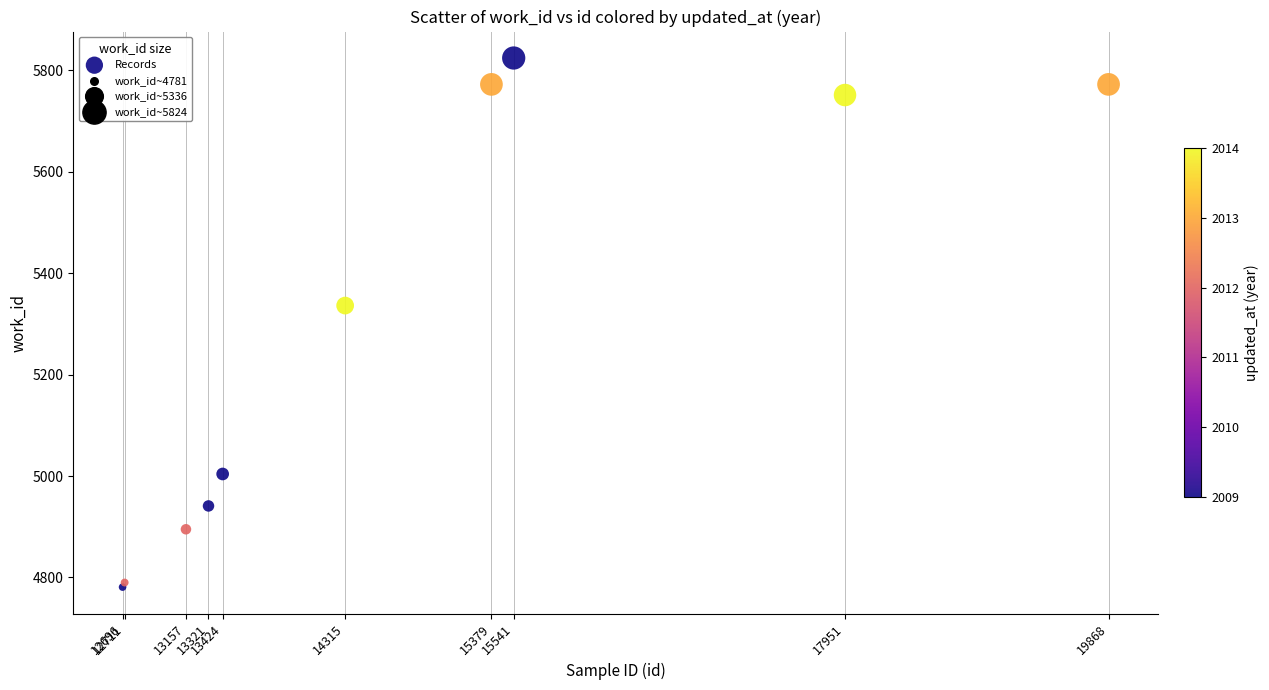

What Y value in the scatter plot is closest to 5302?

5336